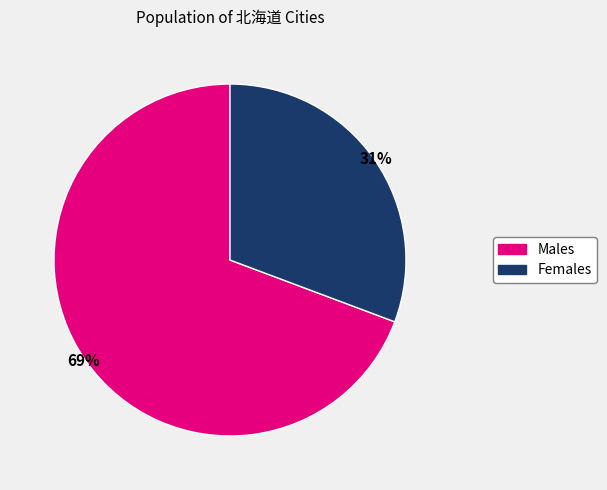

What is the largest slice in the pie chart?

Males